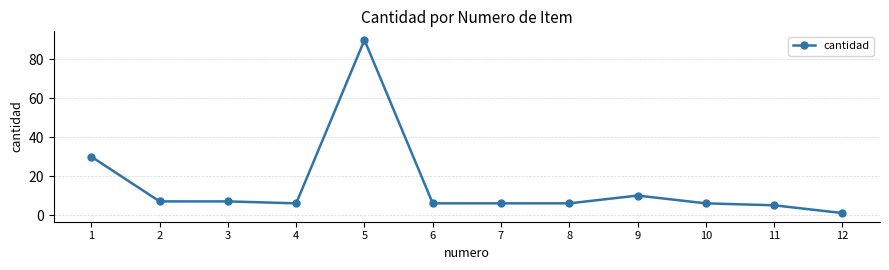

Reading left to right, list all the values displayed in this chart.

1=30	2=7	3=7	4=6	5=90	6=6	7=6	8=6	9=10	10=6	11=5	12=1